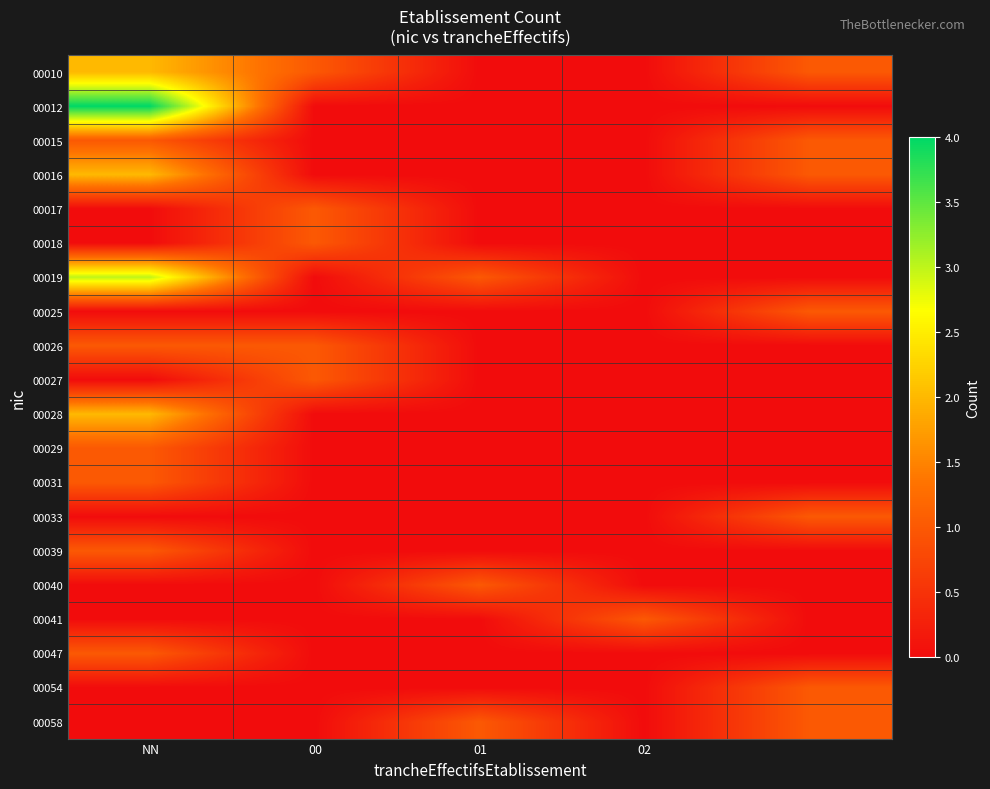

What is the maximum value shown in the chart?

4